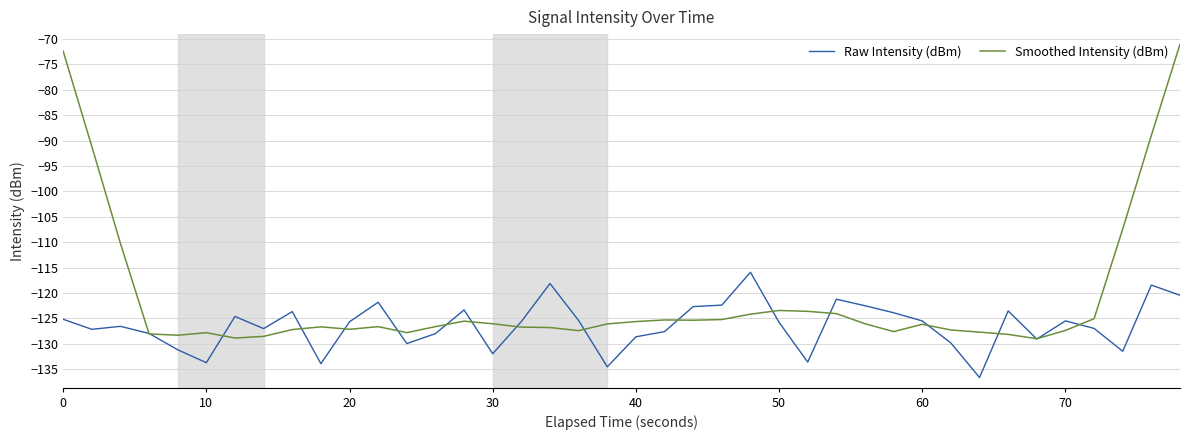

Which series has the largest total across all categories?

Smoothed Intensity (dBm)